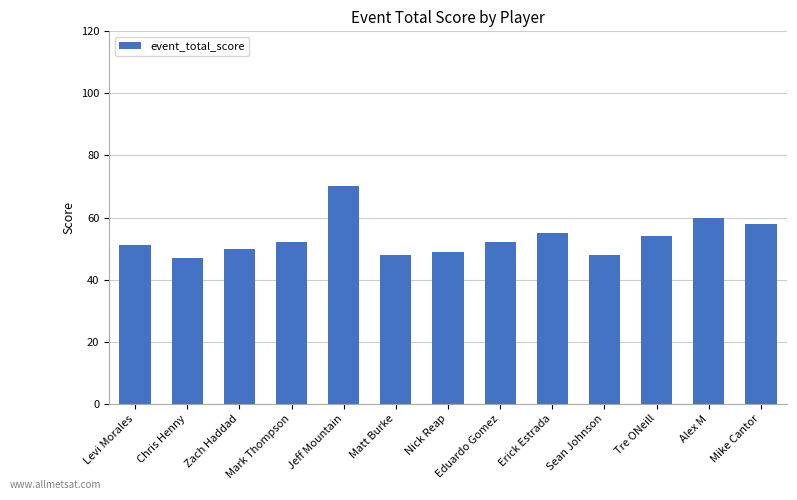

What position from the left is Levi Morales?

1